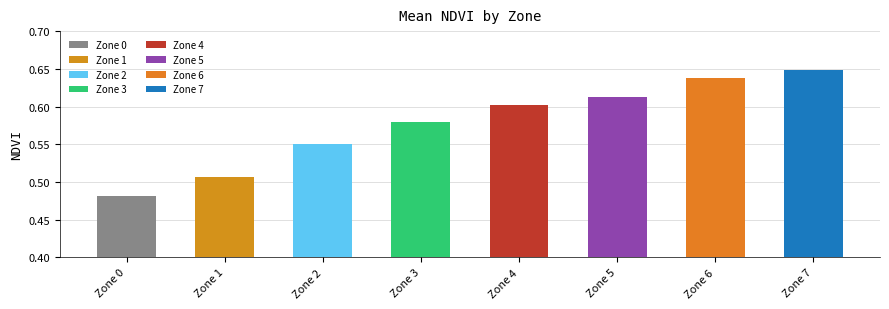

Which label corresponds to the smallest value in the chart?

Zone 0